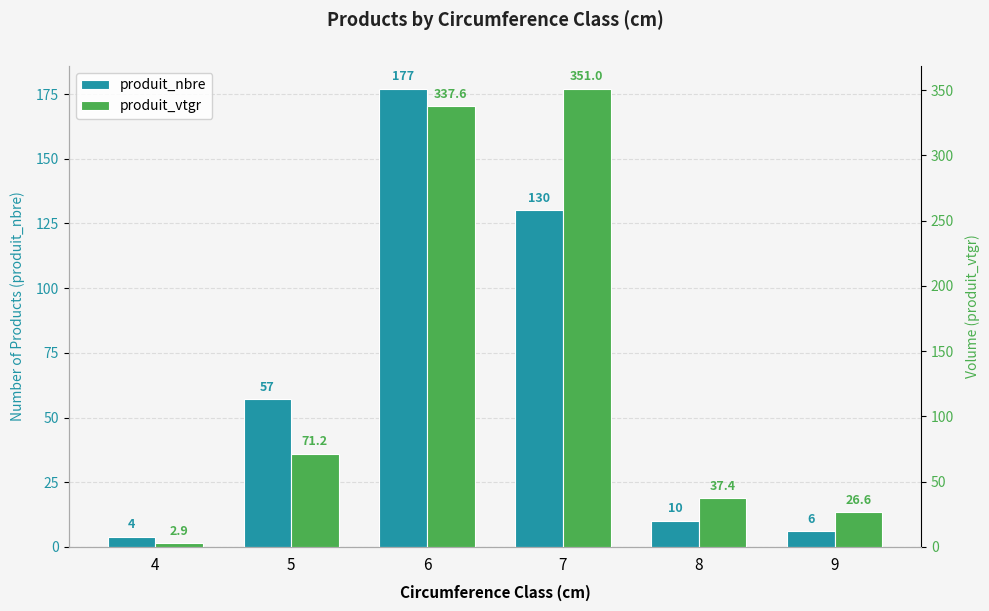

What is the value of the produit_nbre bar at the 3rd from the left?

177.0